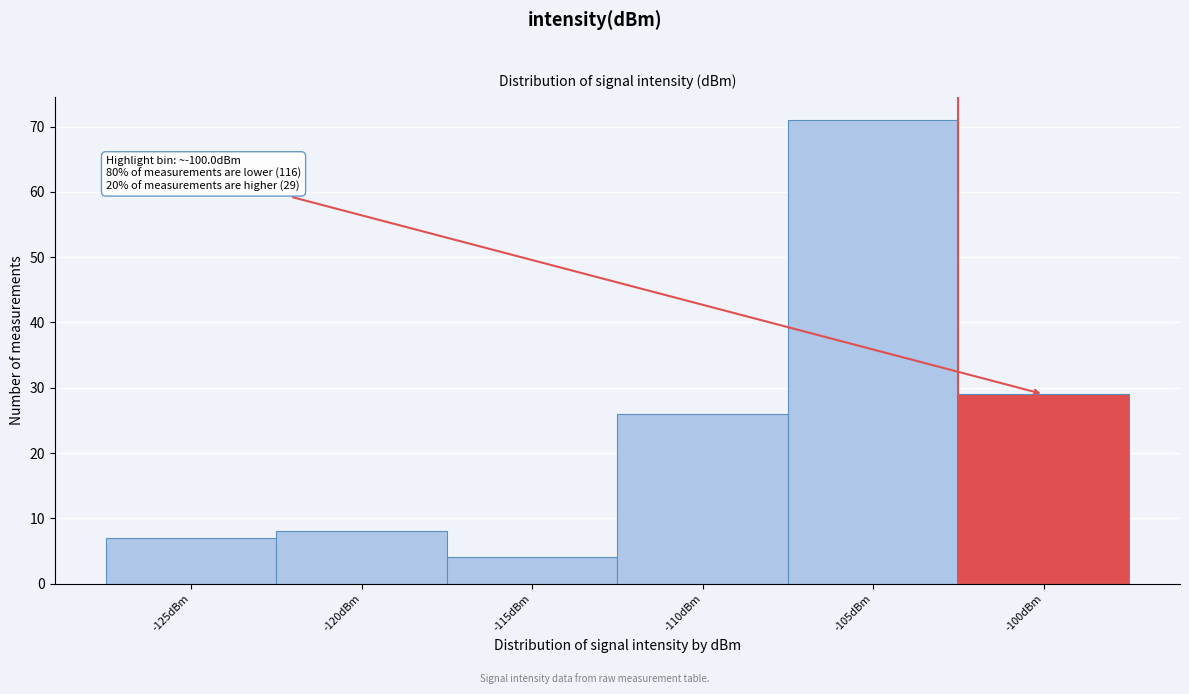

Reading right to left, transcribe all the data shown in this chart.

-100dBm=29	-105dBm=71	-110dBm=26	-115dBm=4	-120dBm=8	-125dBm=7